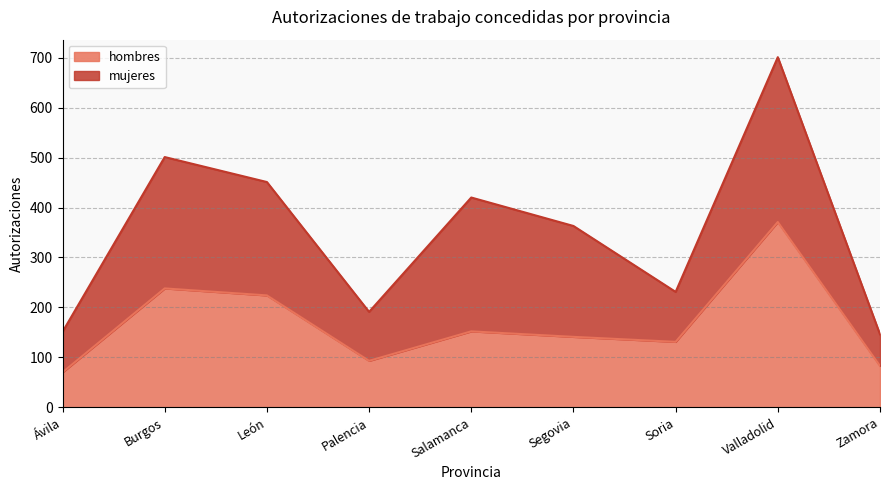

What is the sum of the values at Palencia and Segovia?

234